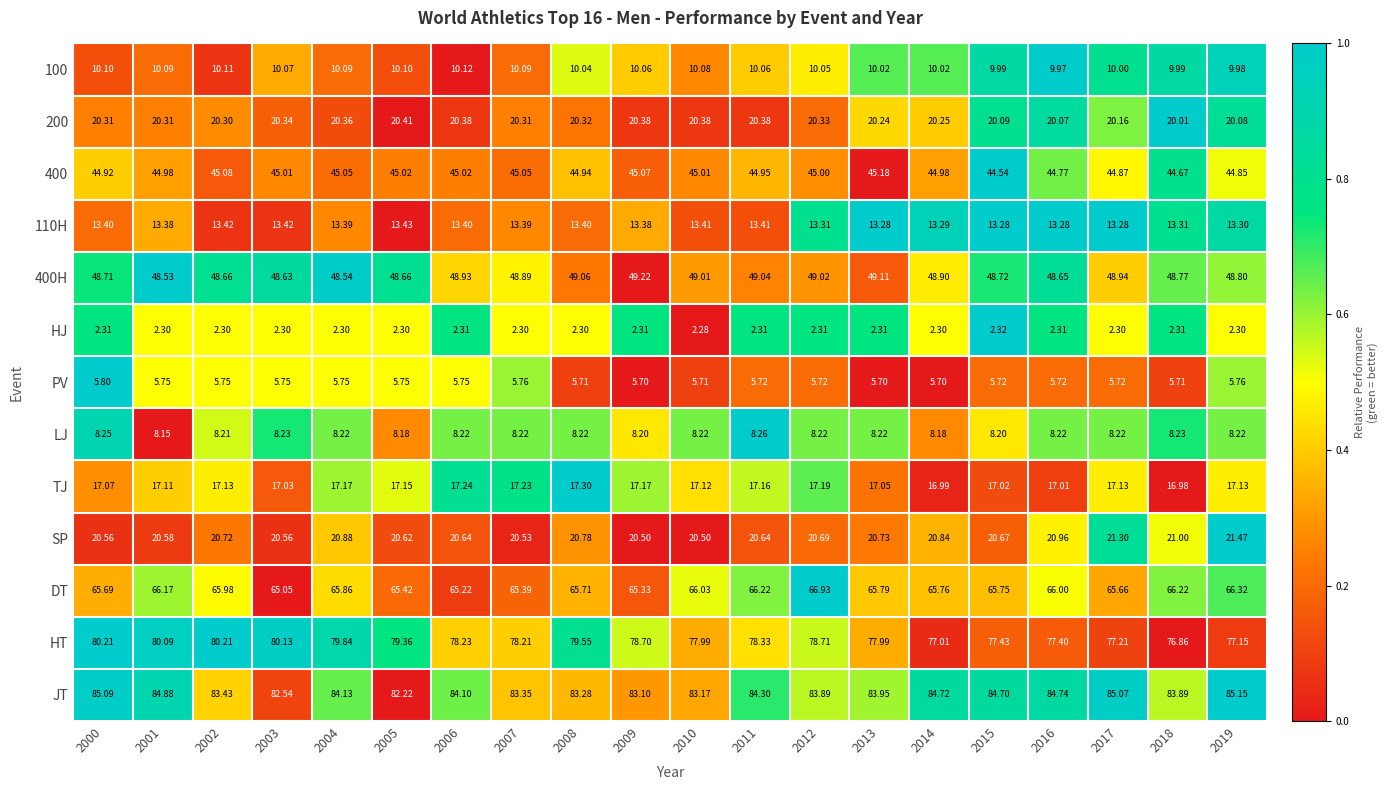

What is the total value across all series at 2003?

419.1